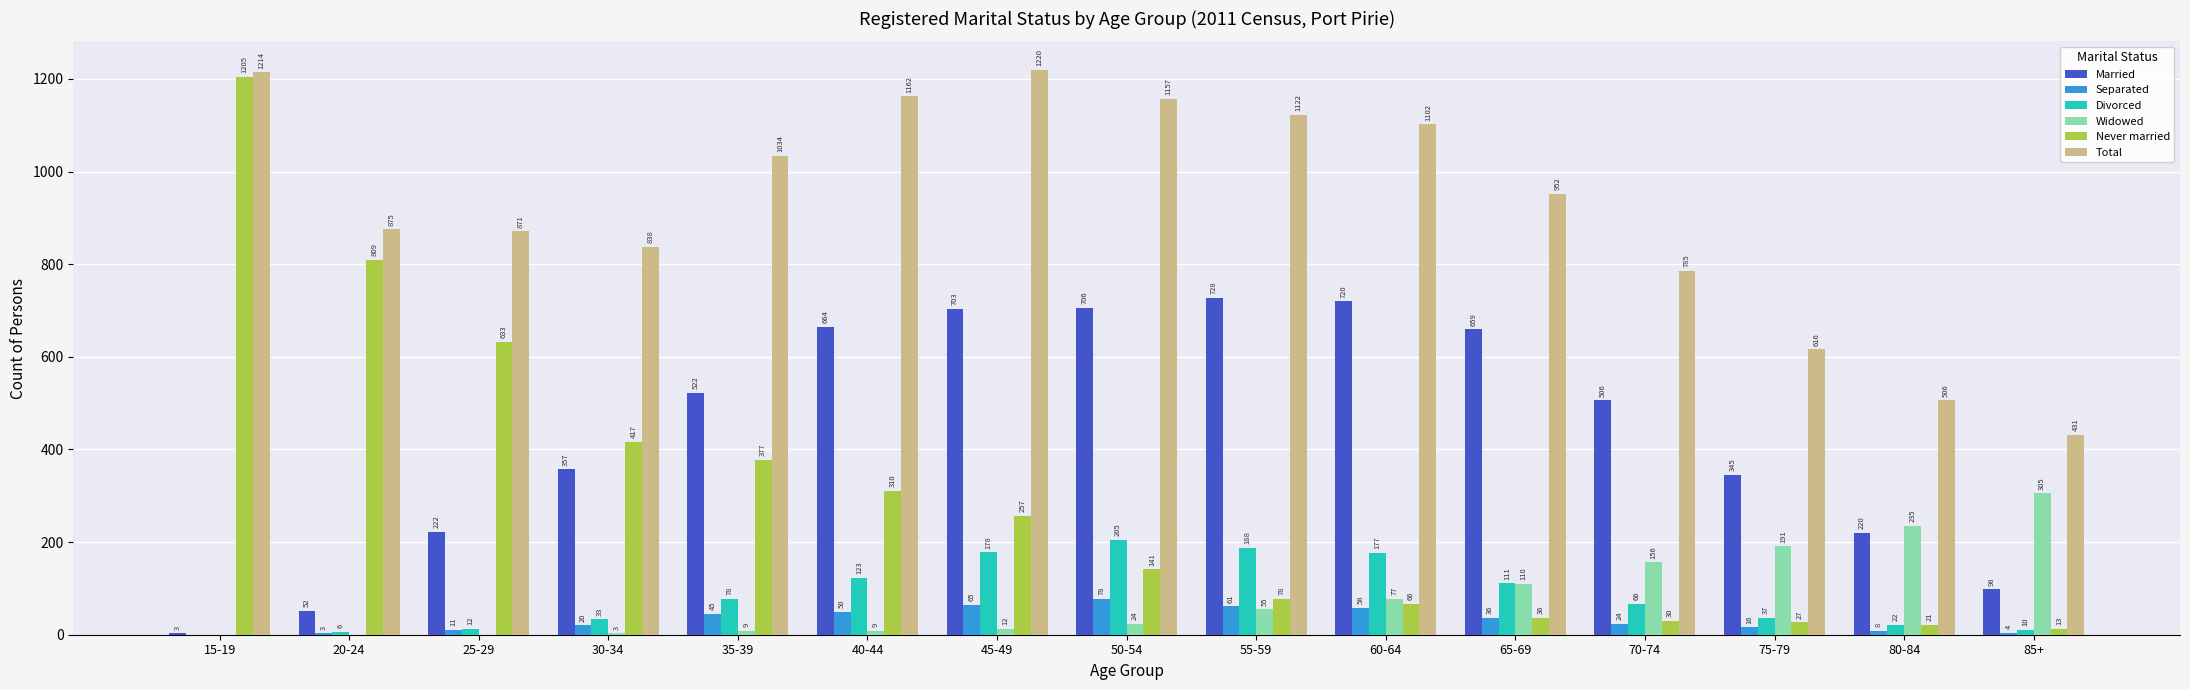

At which category is the sum across all series the highest?

45-49